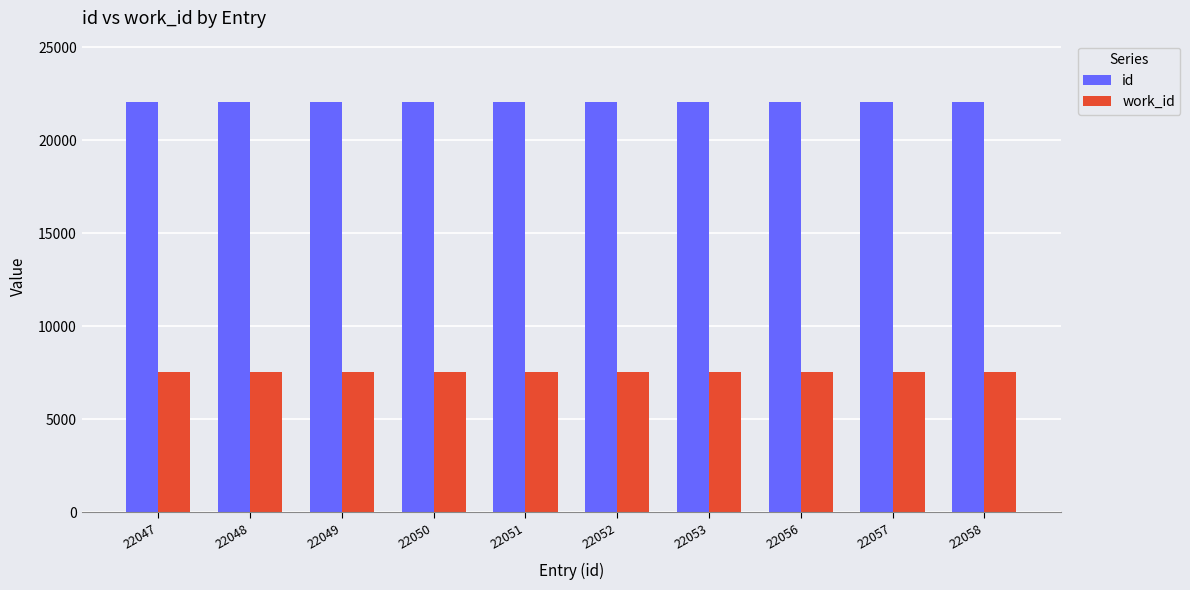

Is it true that id equals 11260 at 22049?

False